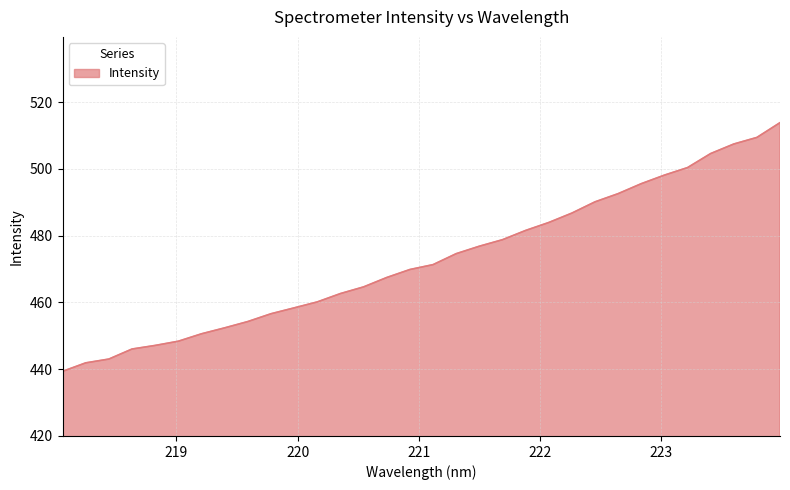

What is the greatest value displayed?

513.9